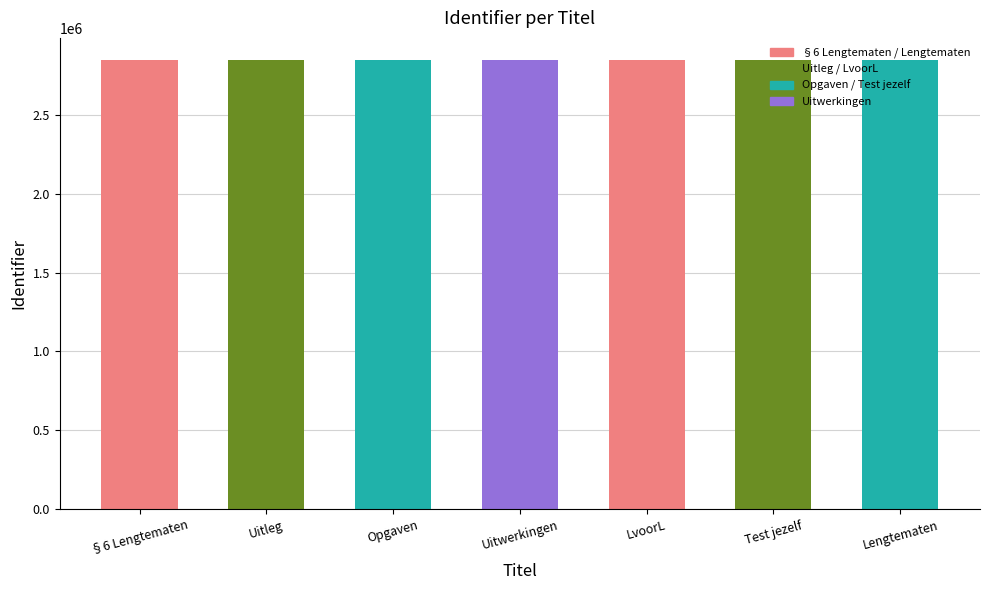

What is the ratio of the value at §6 Lengtematen to the value at Uitleg?

1.0